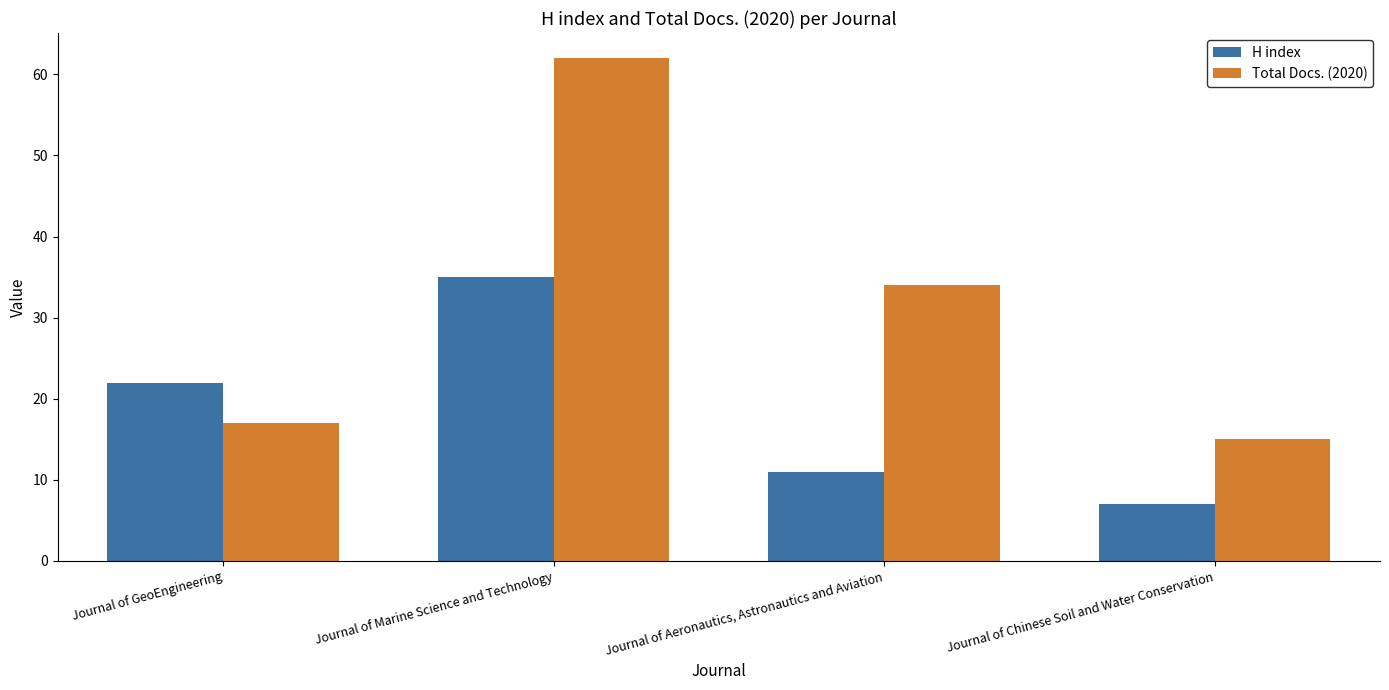

How many bars are there in each group?

2